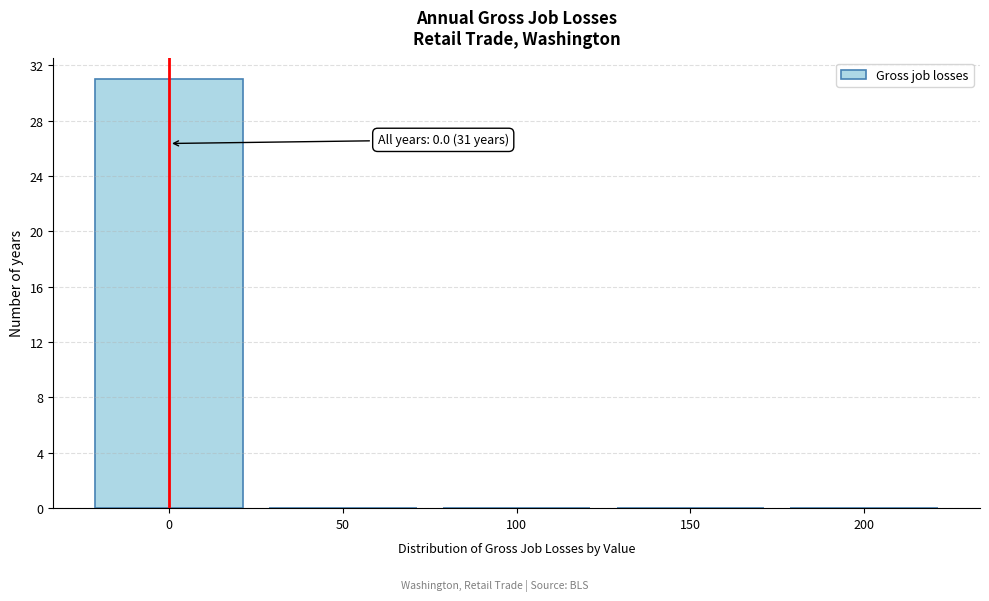

Over which range of the x-axis is the bar tallest?

-25 to 25